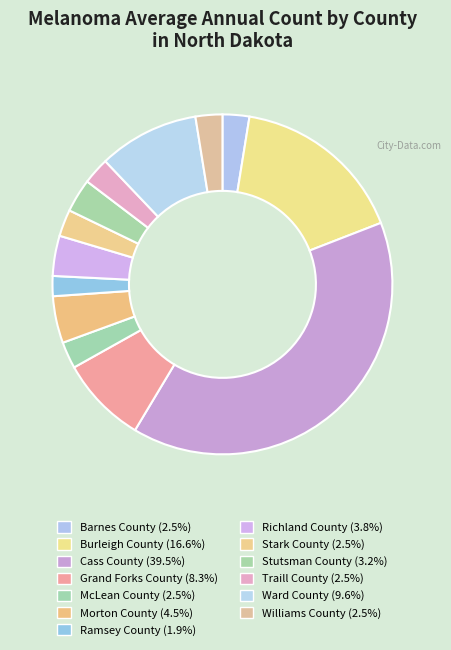

Which slice is the largest?

Cass County